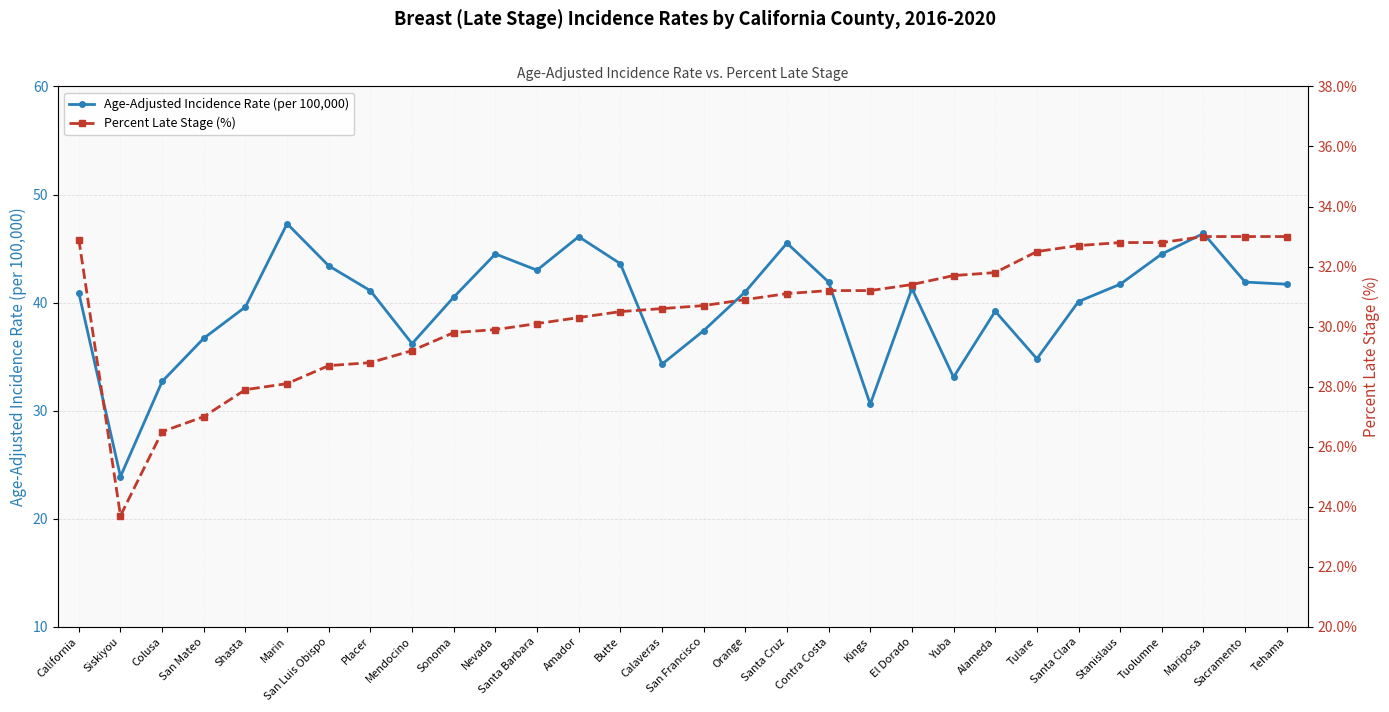

How many values in the Age-Adjusted Incidence Rate (per 100,000) series are below 41?

14